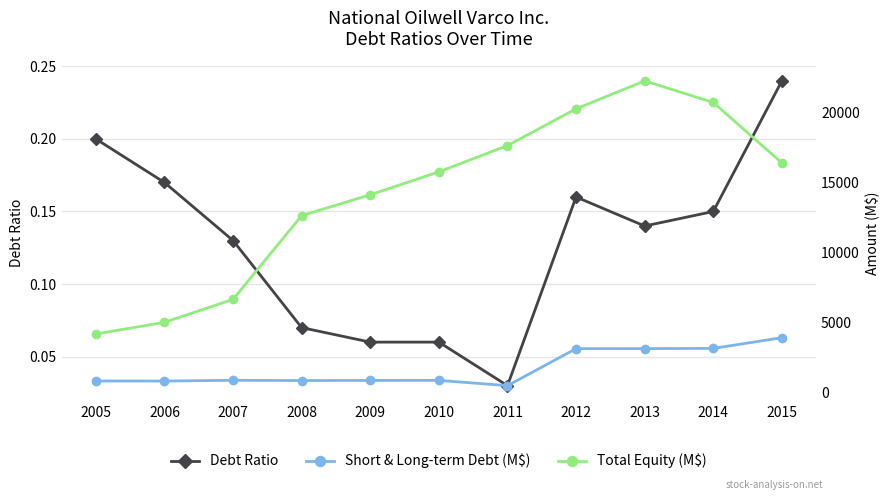

Does the chart display data point markers on the line(s)?

Yes